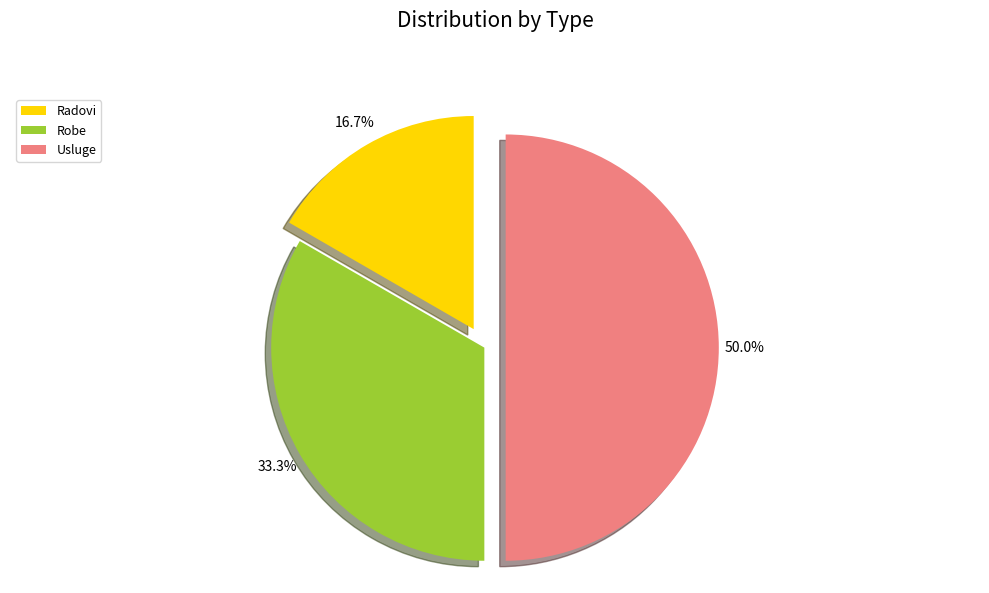

Which slice is the smallest?

Radovi